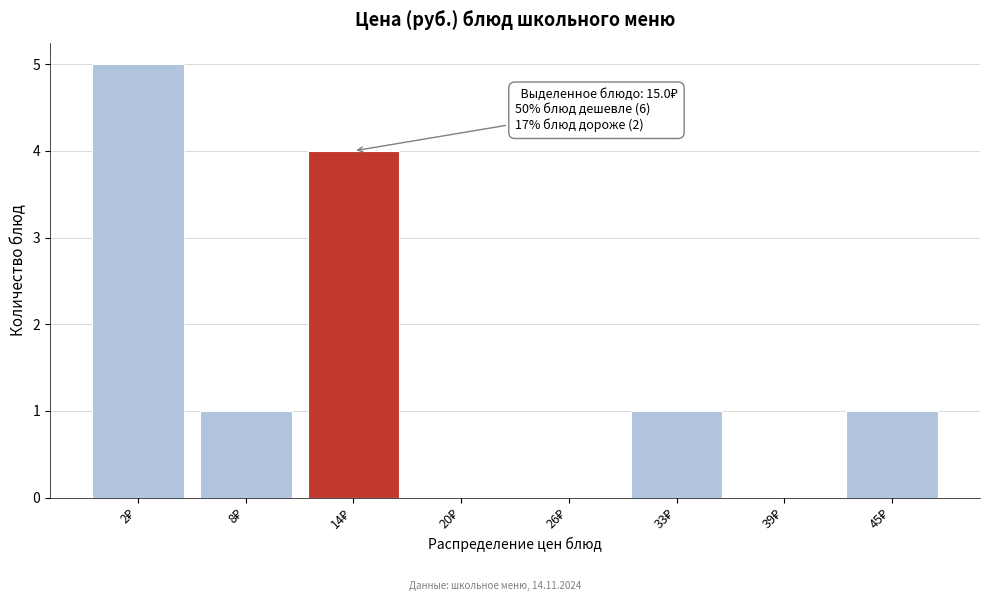

What is the greatest value displayed?

5